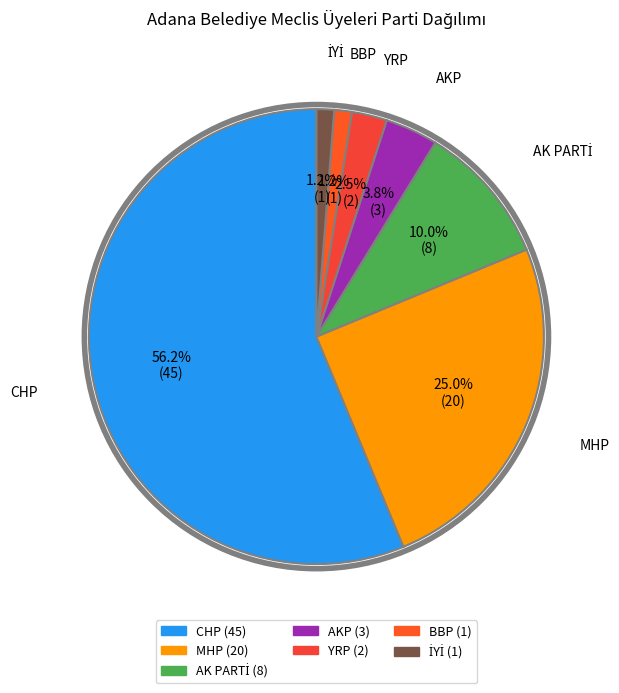

Count the number of slices in the pie.

7